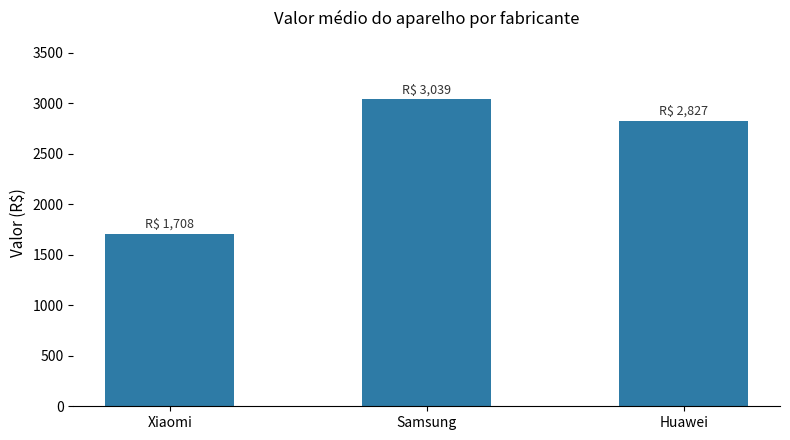

At which label is the value closest to 2373?

Huawei